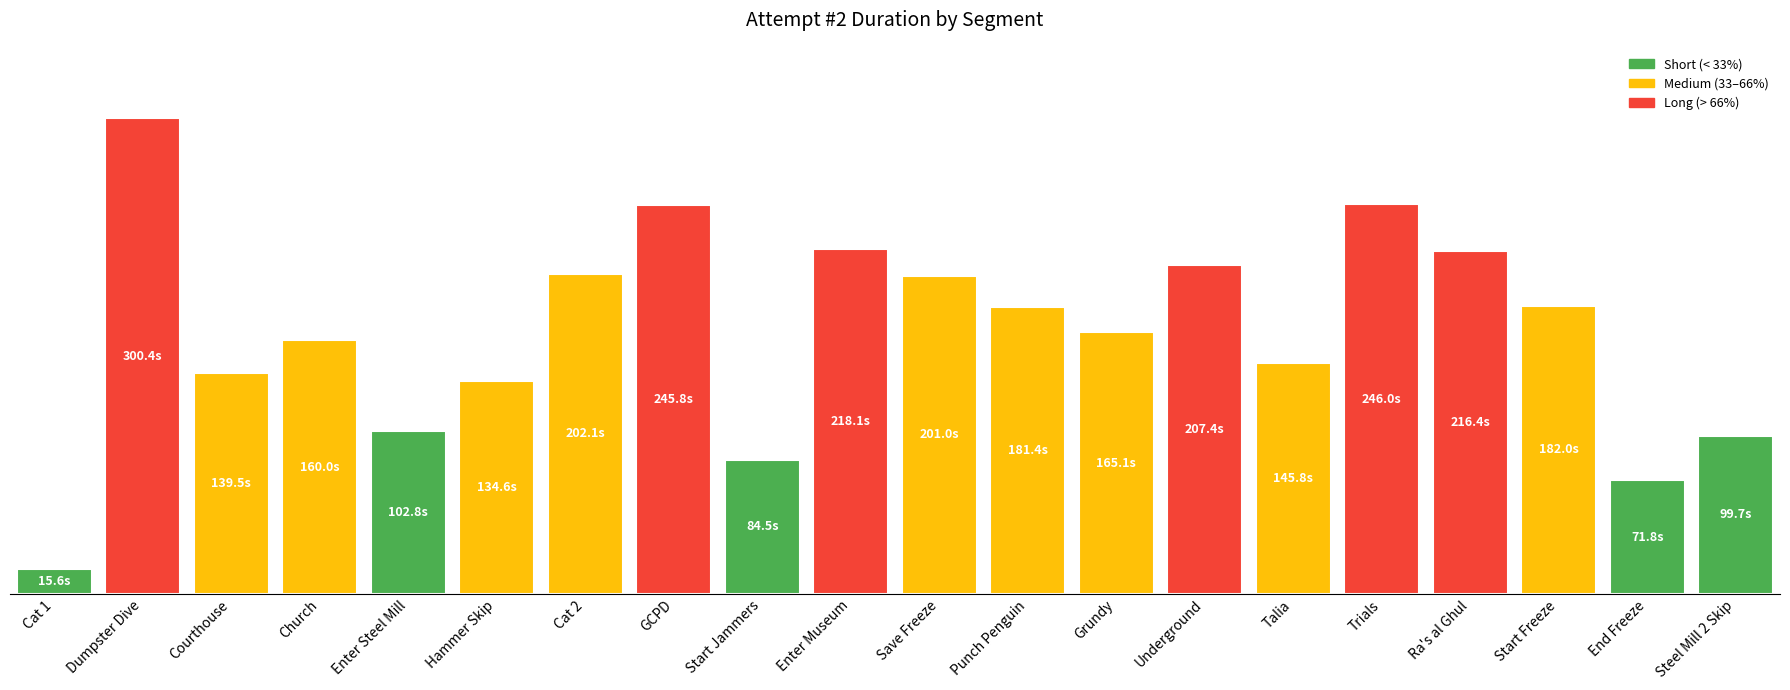

List the labels in order of value, smallest first.

Cat 1, End Freeze, Start Jammers, Steel Mill 2 Skip, Enter Steel Mill, Hammer Skip, Courthouse, Talia, Church, Grundy, Punch Penguin, Start Freeze, Save Freeze, Cat 2, Underground, Ra's al Ghul, Enter Museum, GCPD, Trials, Dumpster Dive